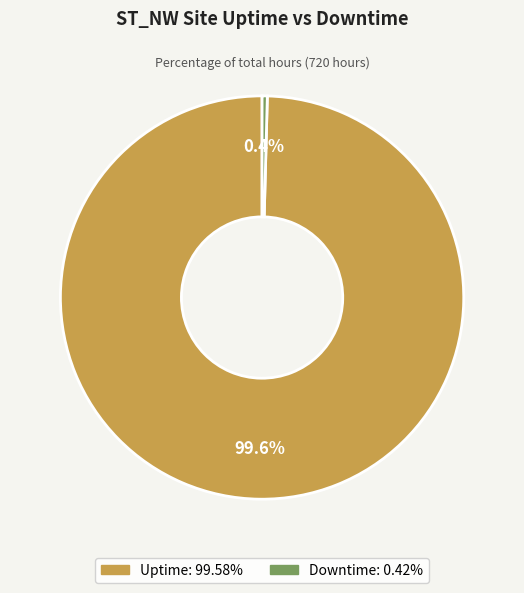

Combined, do Uptime and Downtime account for over 50%?

Yes